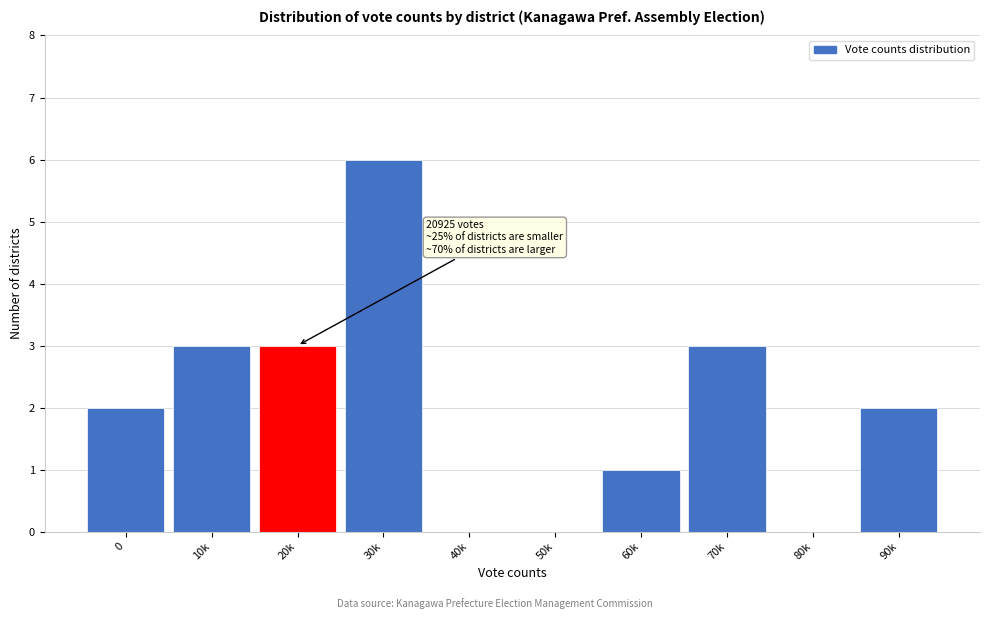

Reading left to right, transcribe all the data shown in this chart.

0=2	10k=3	20k=3	30k=6	40k=0	50k=0	60k=1	70k=3	80k=0	90k=2